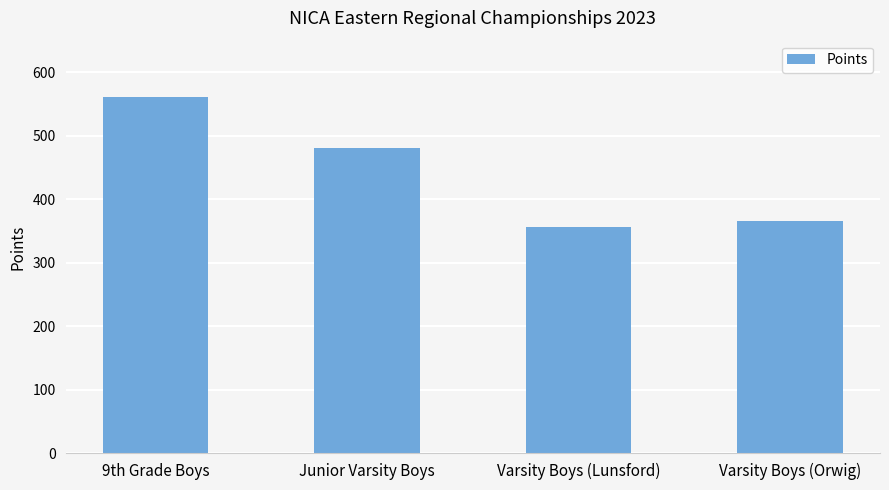

What is the label of the 2nd bar from the right?

Varsity Boys (Lunsford)